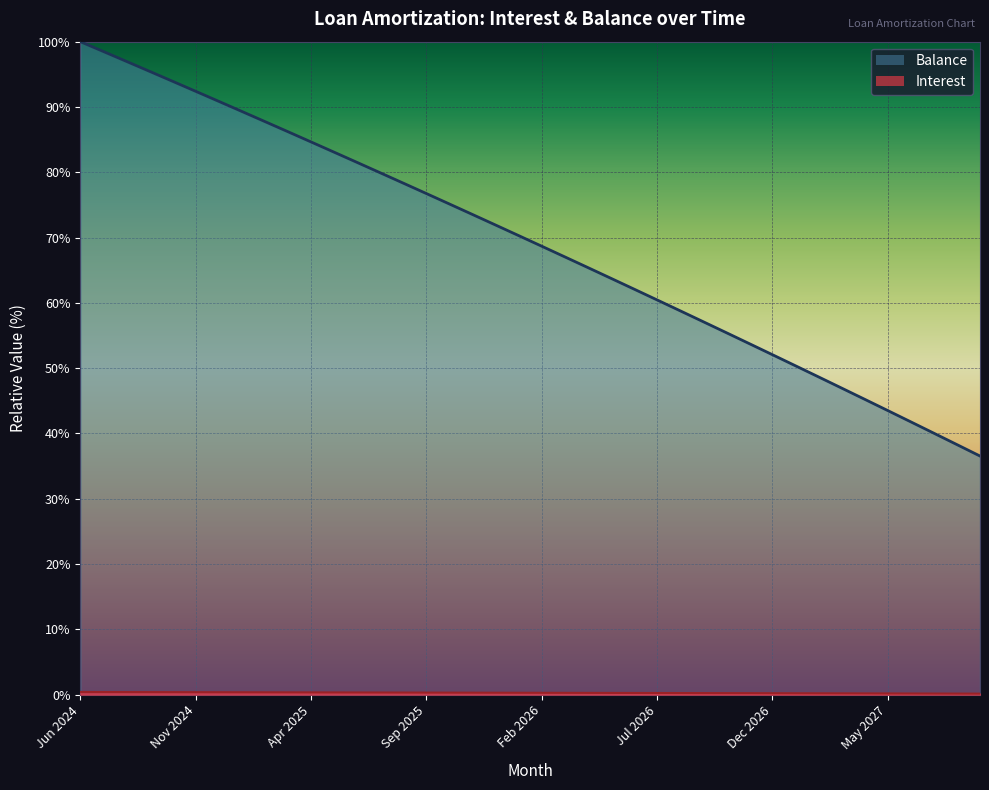

What is the highest value of the Interest series?

0.4